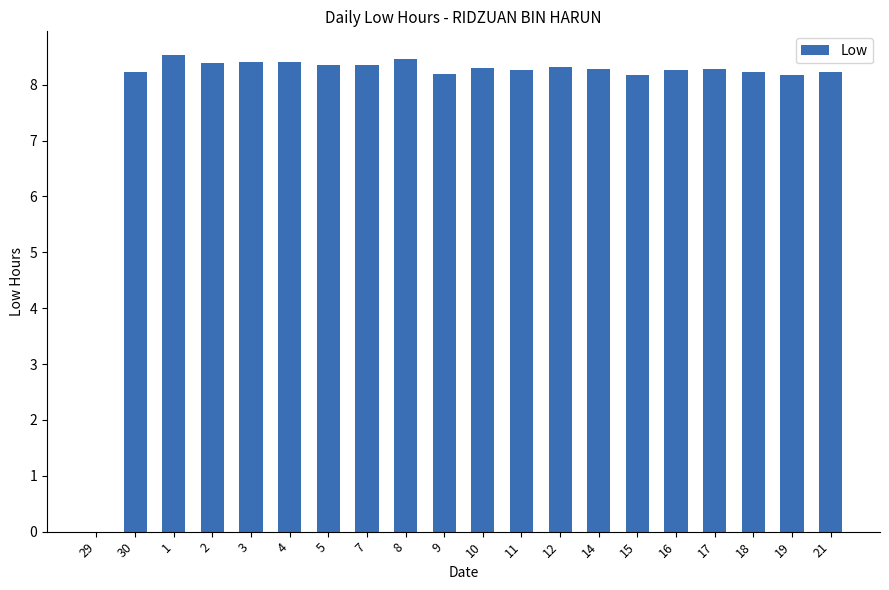

How many positive values are there?

19